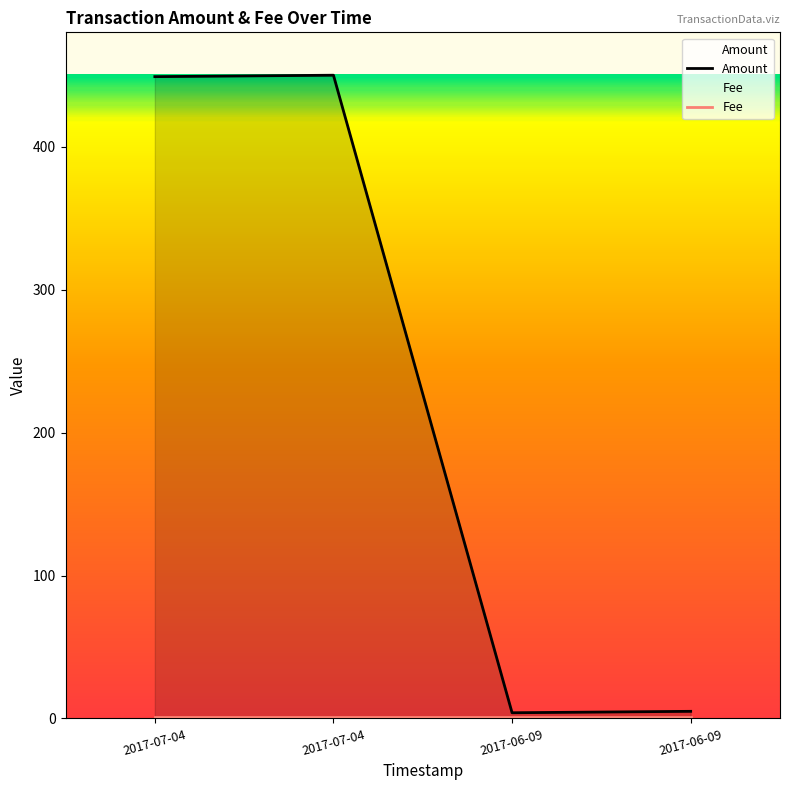

List the labels in order of Amount value, largest first.

2017-07-04, 2017-07-04, 2017-06-09, 2017-06-09